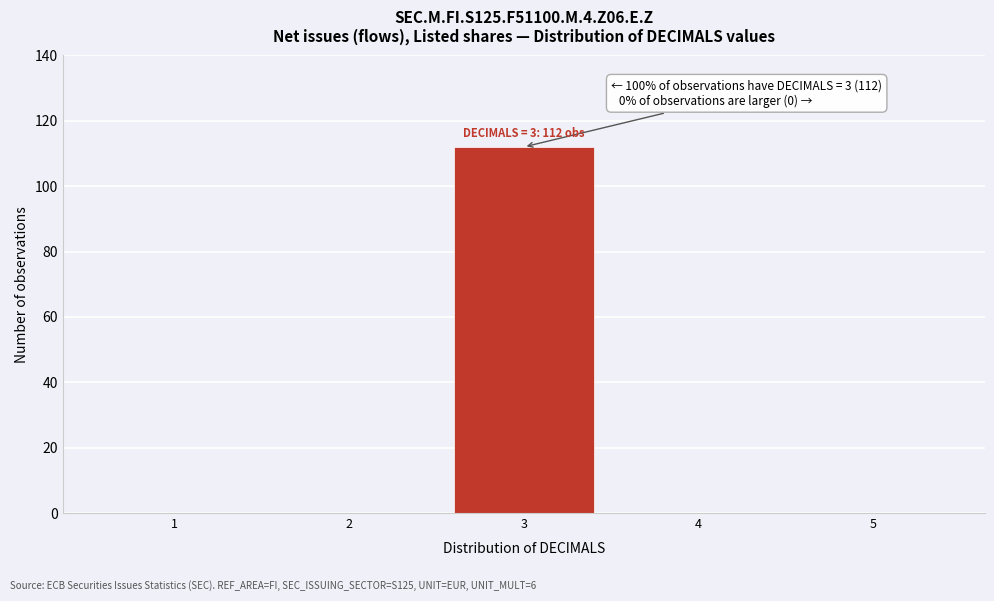

Reading right to left, list all the values displayed in this chart.

5=0	4=0	3=112	2=0	1=0